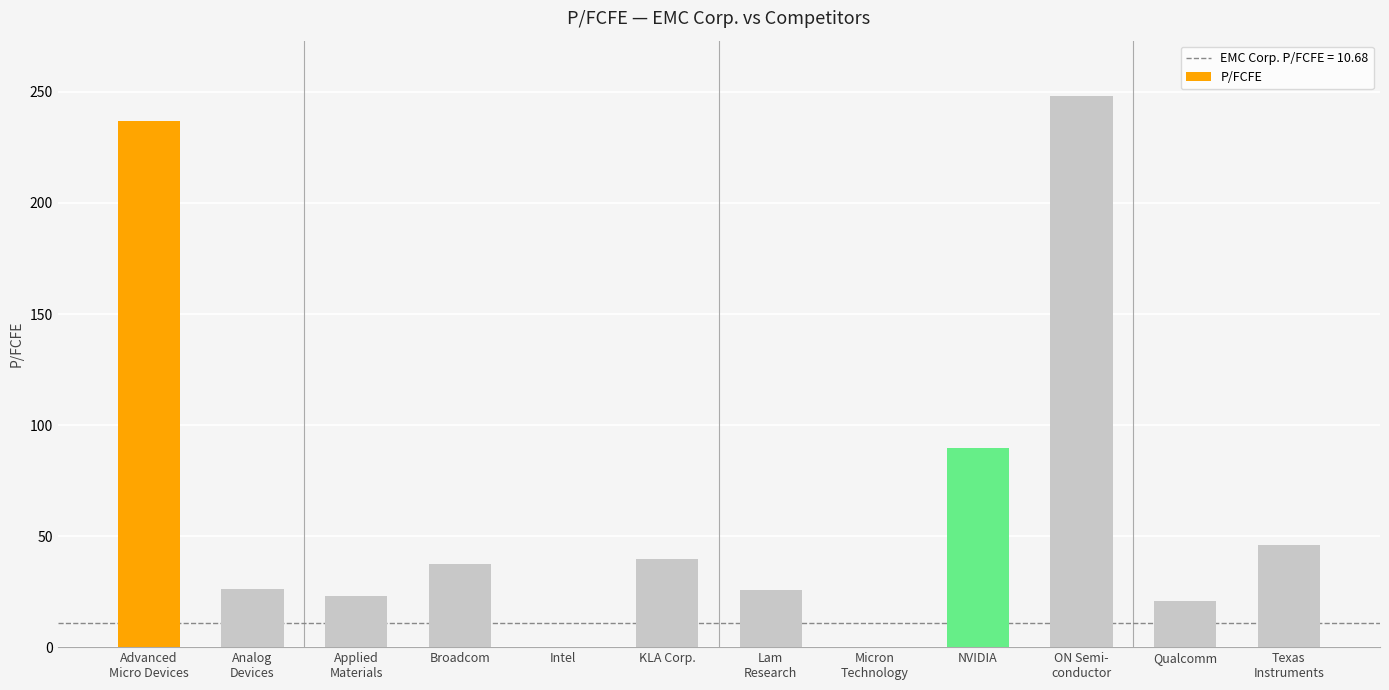

True or false: the data shows 58.3 at Broadcom.

False